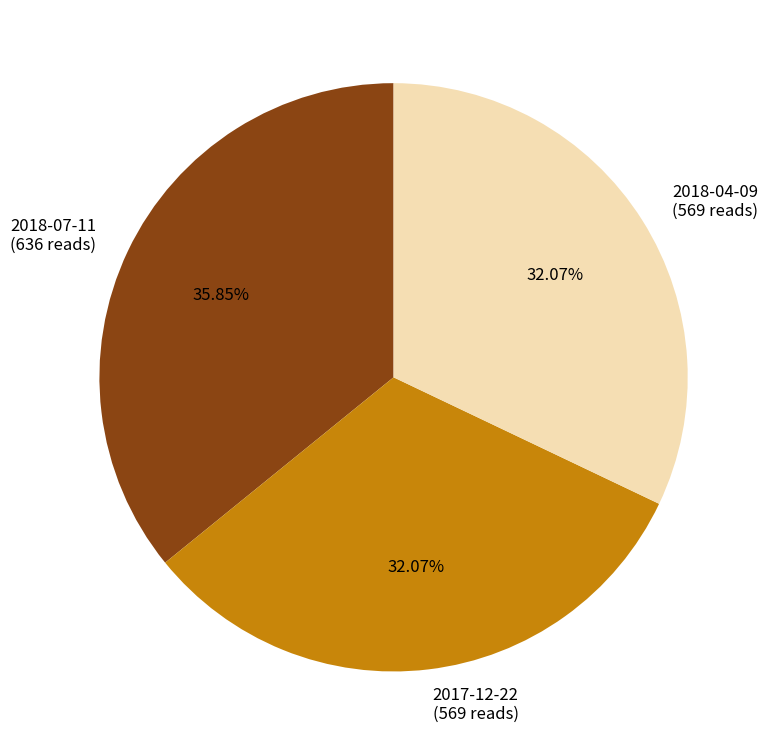

Which slice is the largest?

2018-07-11